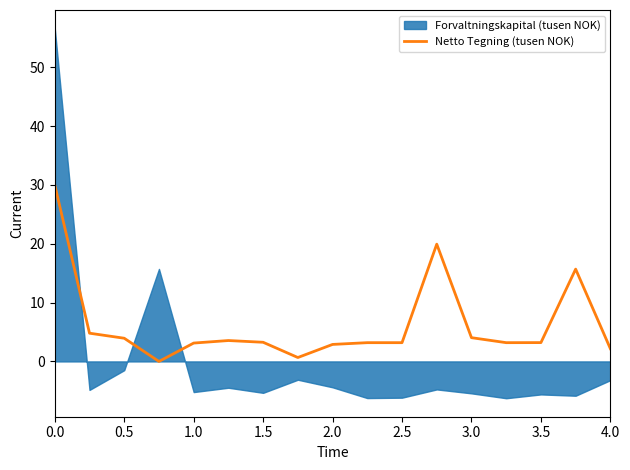

Is it true that Netto Tegning (tusen NOK) equals 2.2 at 4.0?

True